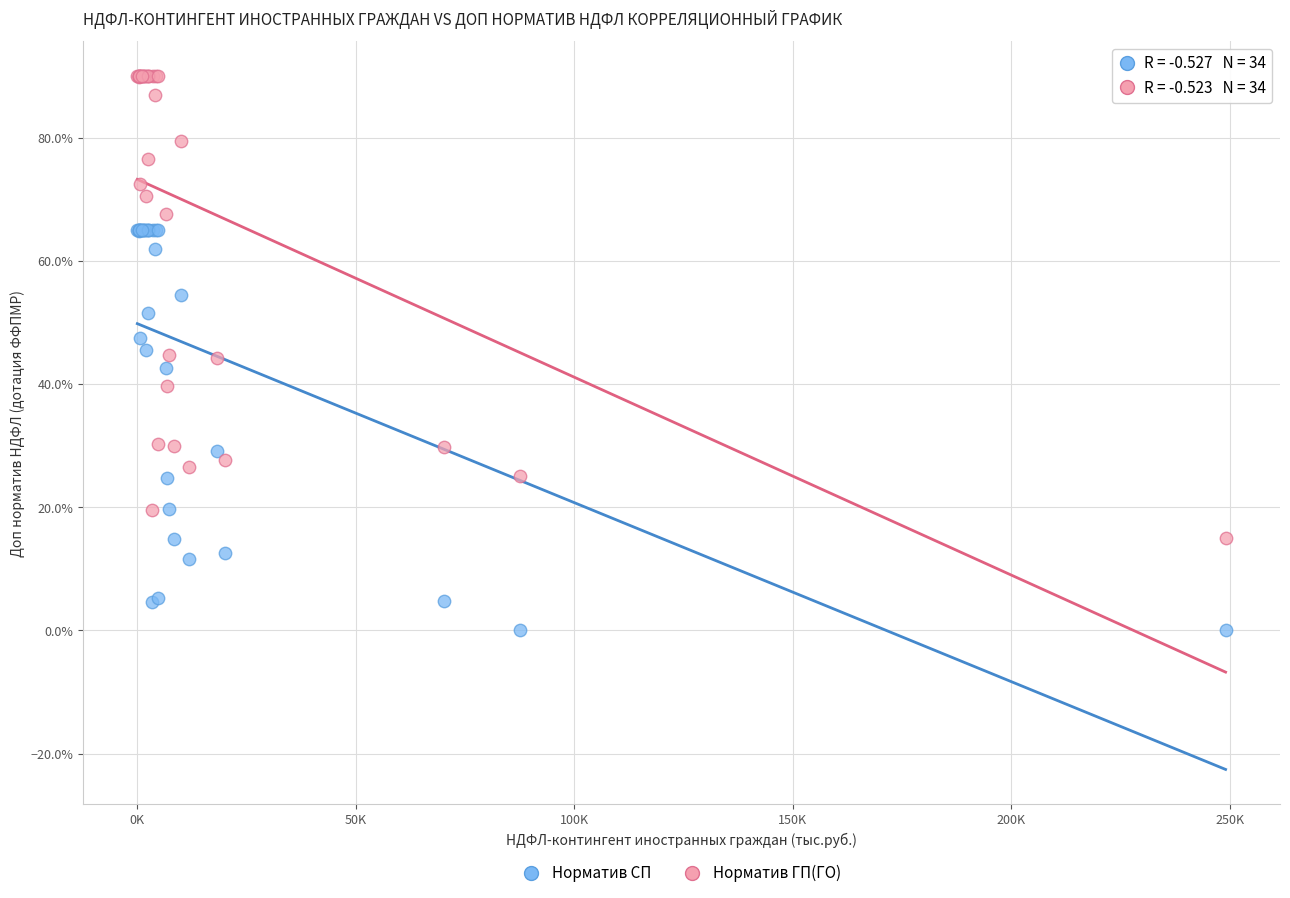

Which series has the widest spread of Y values?

Норматив ГП(ГО)